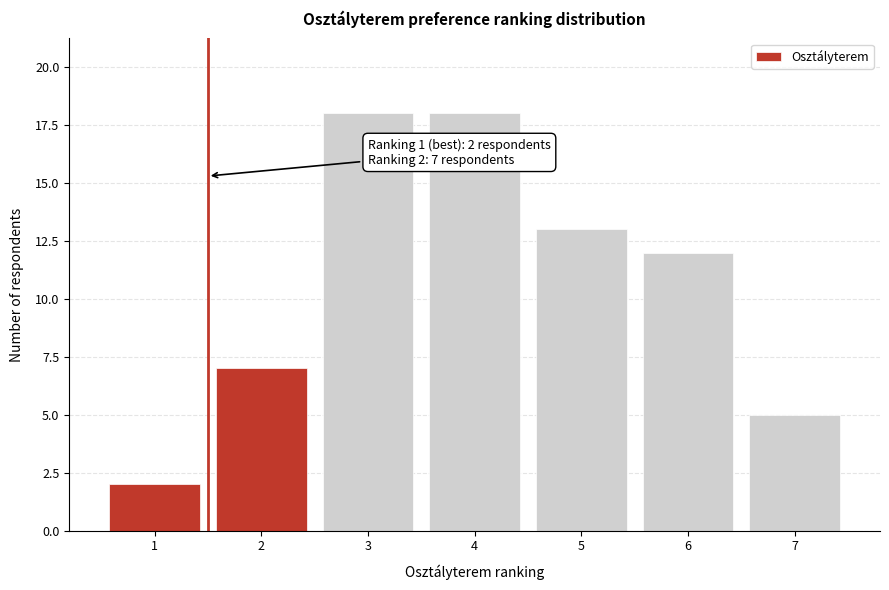

Reading right to left, transcribe all the data shown in this chart.

7=5	6=12	5=13	4=18	3=18	2=7	1=2